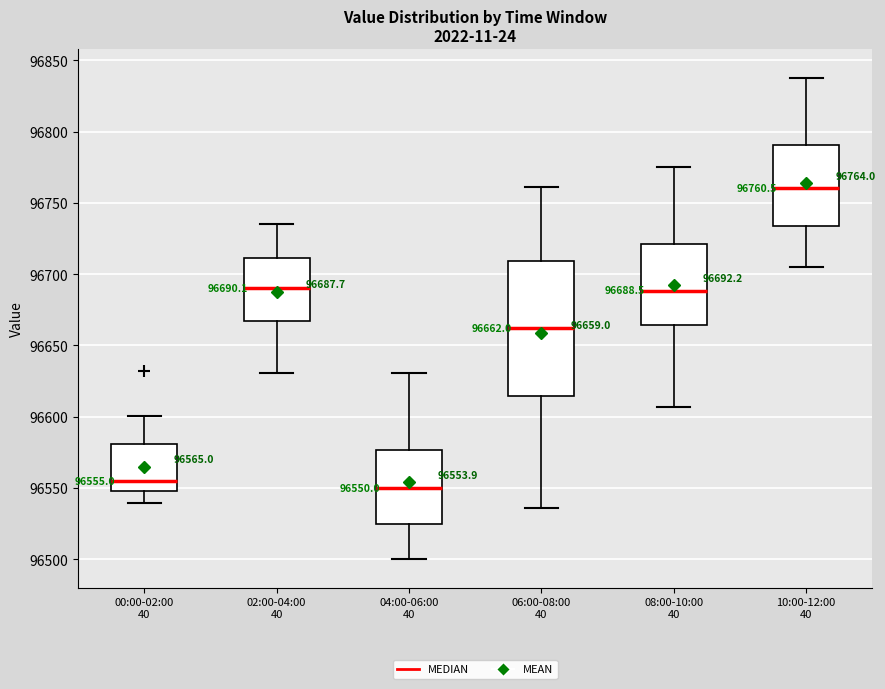

Comparing the boxes themselves (not the whiskers), which one is the tallest?

06:00-08:00 40